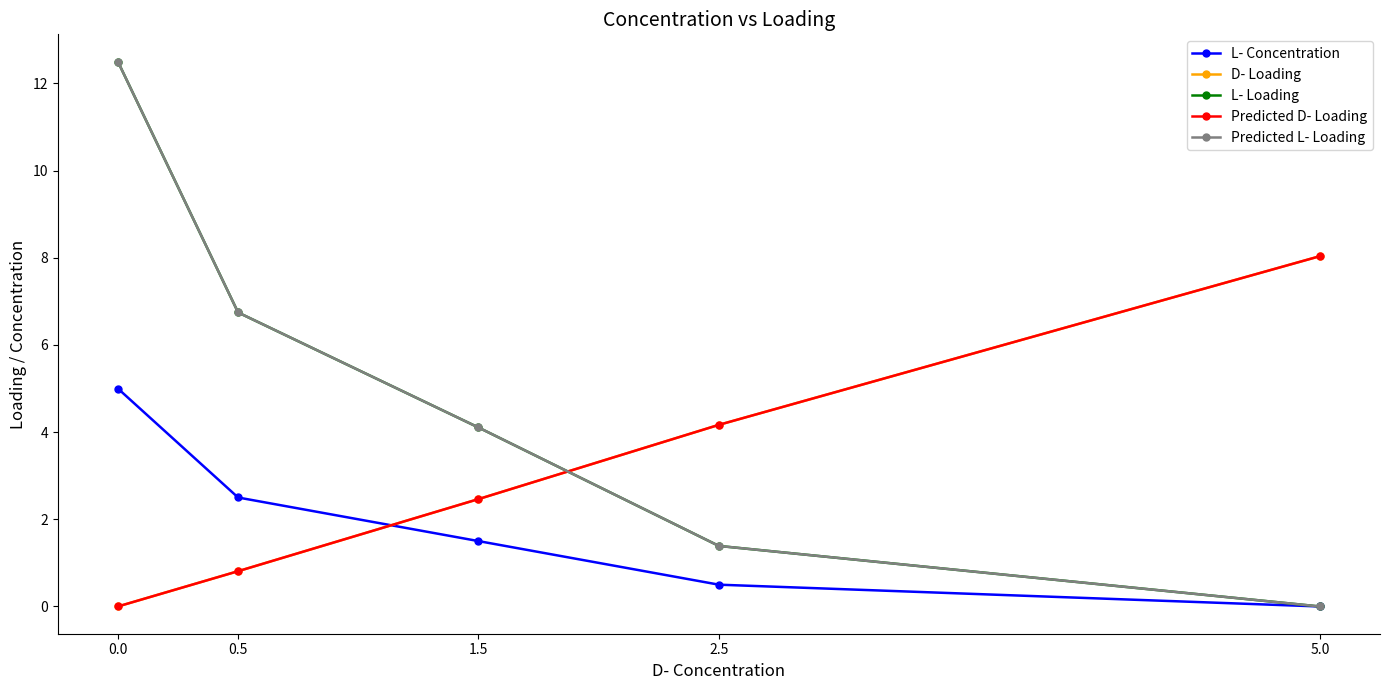

What value does the Predicted D- Loading series have at 2.5?

4.2